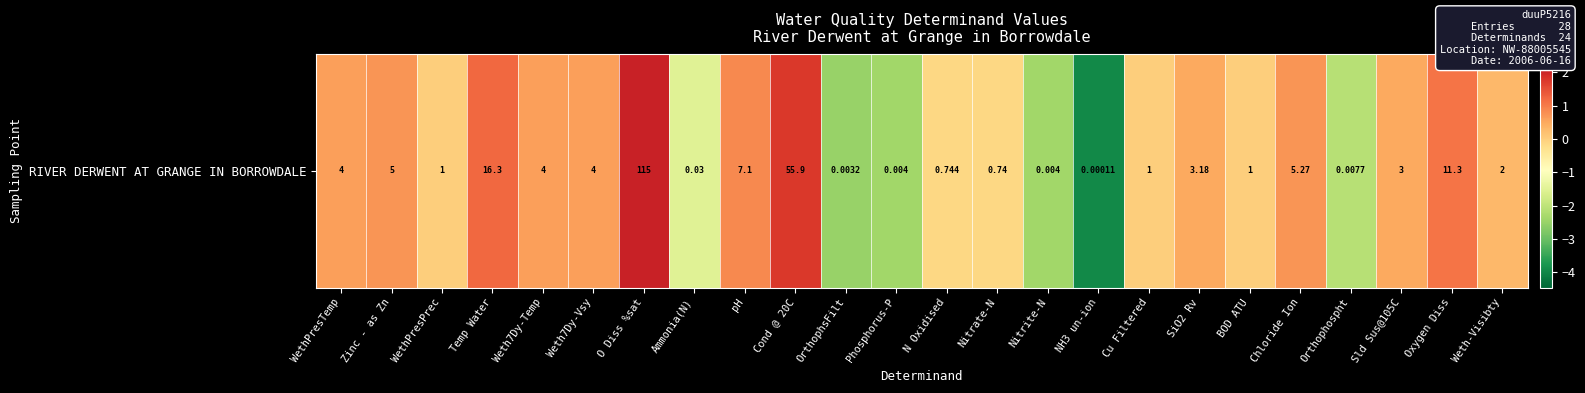

Rank the categories by value from lowest to highest.

NH3 un-ion, OrthophsFilt, Phosphorus-P, Nitrite-N, Orthophospht, Ammonia(N), Nitrate-N, N Oxidised, WethPresPrec, Cu Filtered, BOD ATU, Weth-Visibty, Sld Sus@105C, SiO2 Rv, WethPresTemp, Weth7Dy-Temp, Weth7Dy-Vsy, Zinc - as Zn, Chloride Ion, pH, Oxygen Diss, Temp Water, Cond @ 20C, O Diss %sat